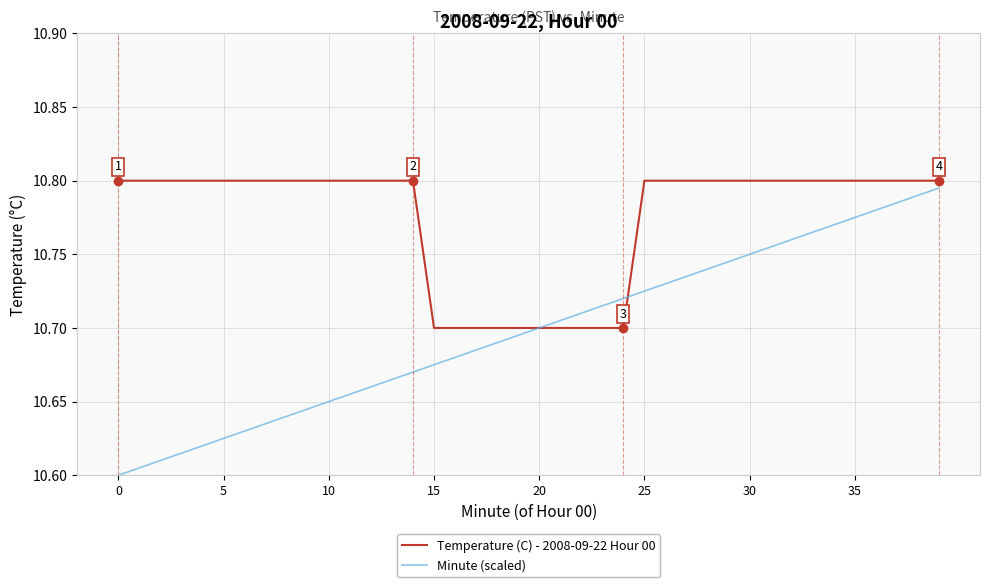

True or false: Minute (scaled) has more than 2 points higher than both neighbors.

False